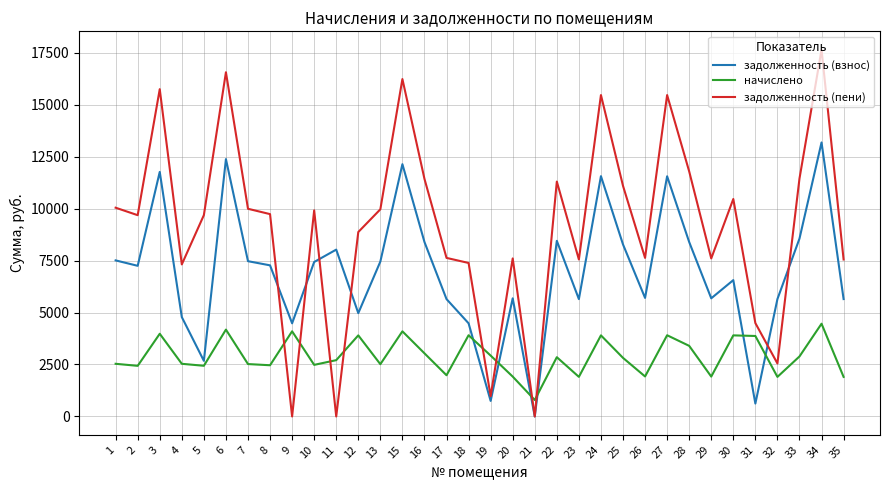

List the series in order of their overall mean, lowest first.

начислено, задолженность (взнос), задолженность (пени)